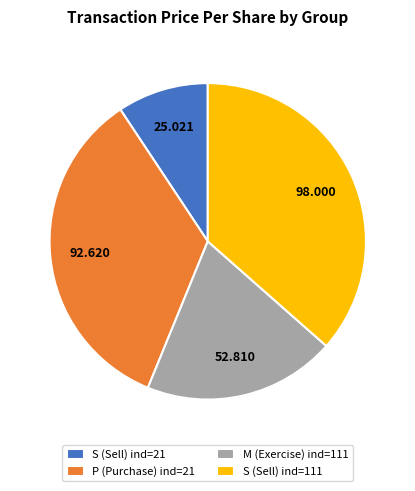

Is there a majority slice in this chart?

No